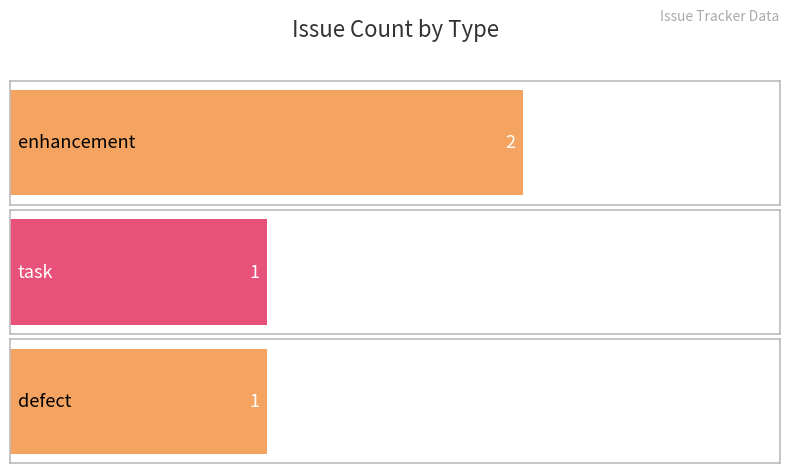

Reading right to left, what are all the values shown in this chart?

defect=1	task=1	enhancement=2